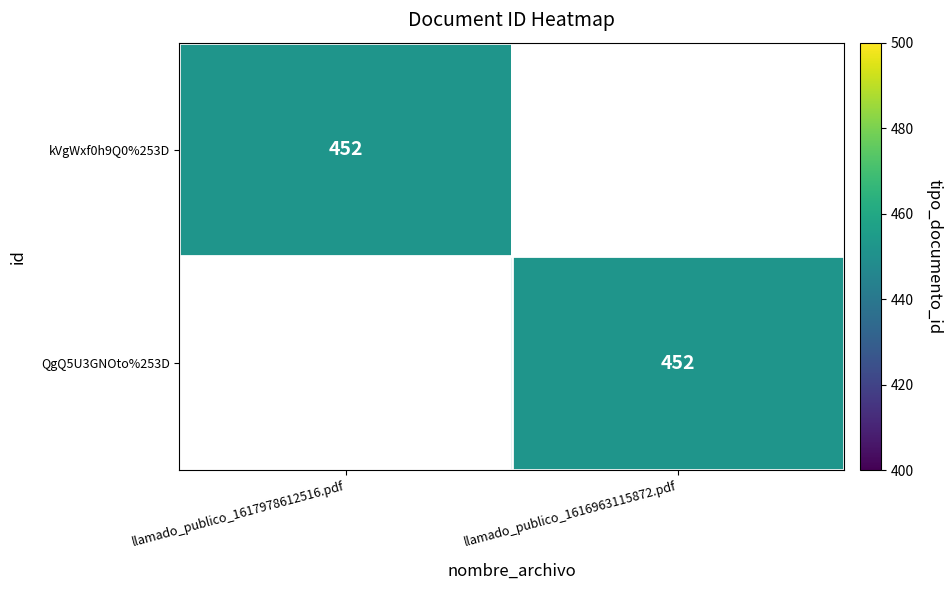

The value of kVgWxf0h9Q0%253D at llamado_publico_1617978612516.pdf is 696. True or false?

False